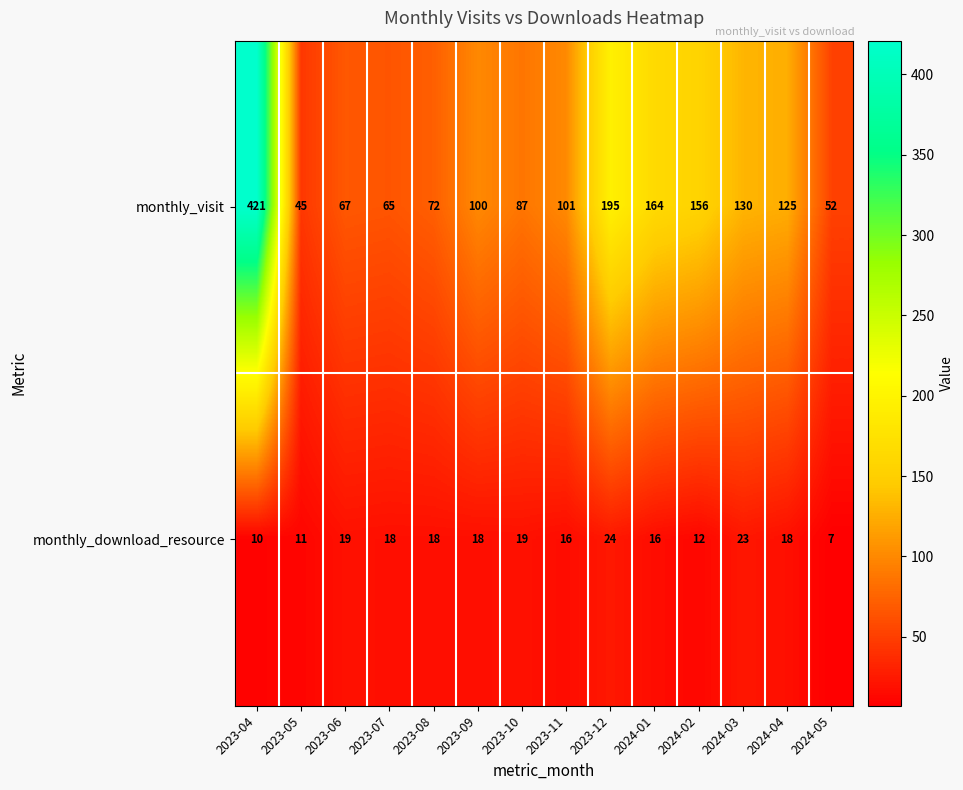

Reading left to right, transcribe all the data shown in this chart.

monthly_visit: 421	45	67	65	72	100	87	101	195	164	156	130	125	52
monthly_download_resource: 10	11	19	18	18	18	19	16	24	16	12	23	18	7